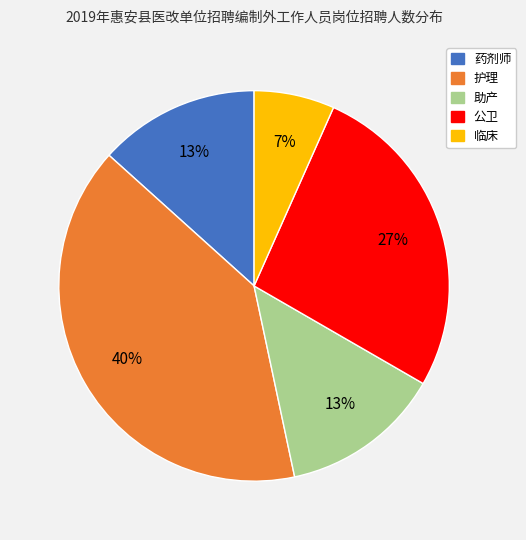

To the nearest percent, what is the difference between the 公卫 and 护理 slice percentages?

13%